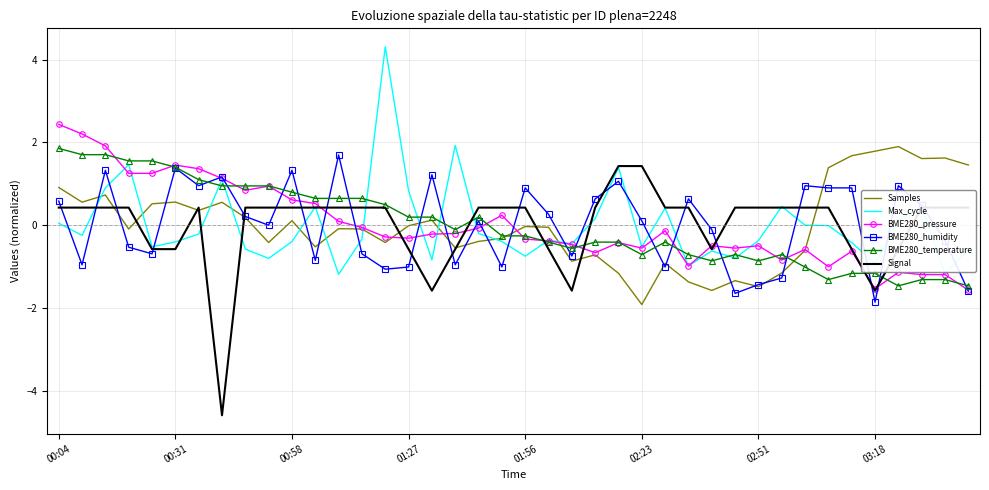

How many positive values does the BME280_pressure series have?

14